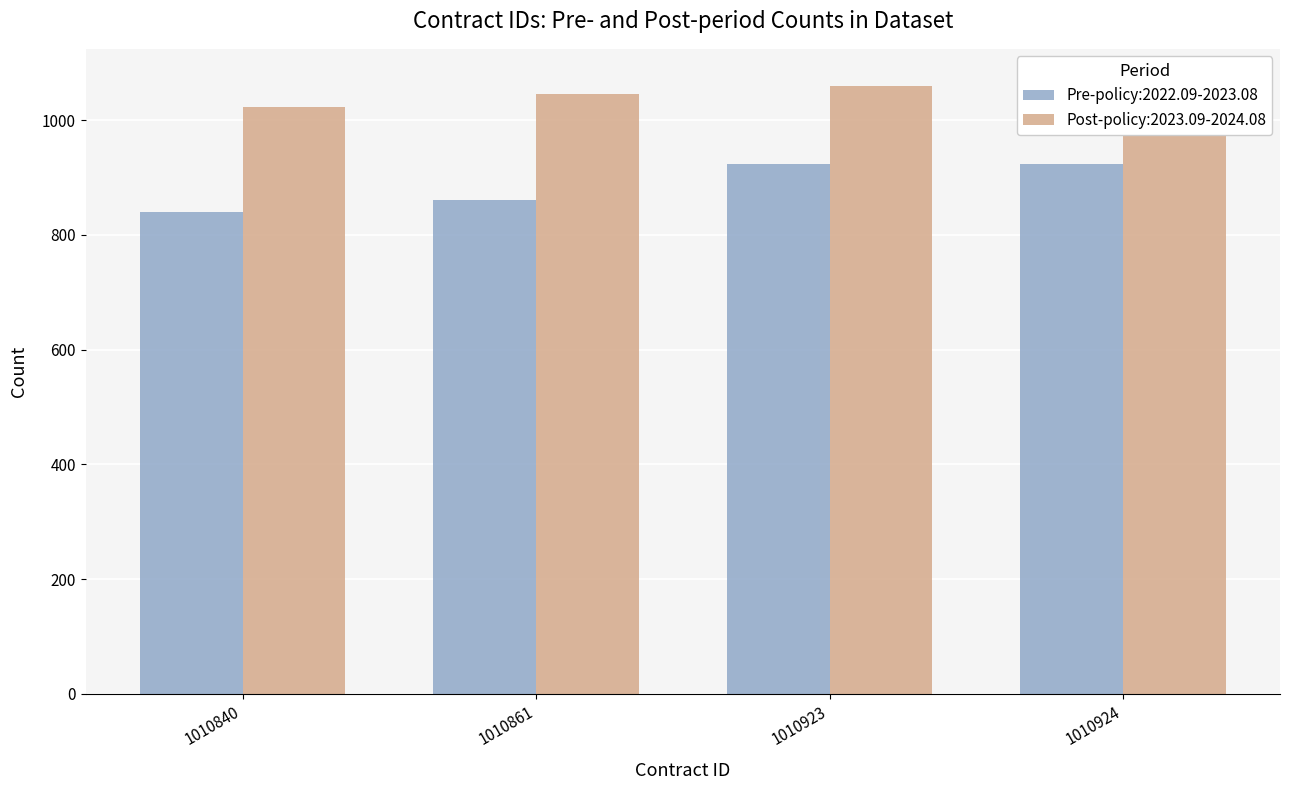

What is the value of the Pre-policy:2022.09-2023.08 bar at the 2nd from the left?

861